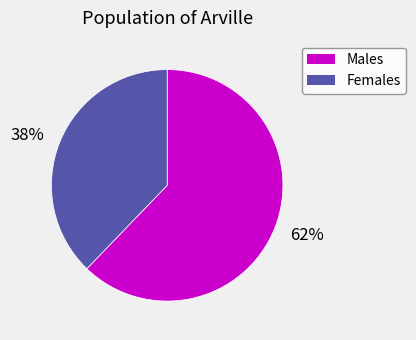

To the nearest percent, what is the average slice percentage?

50%